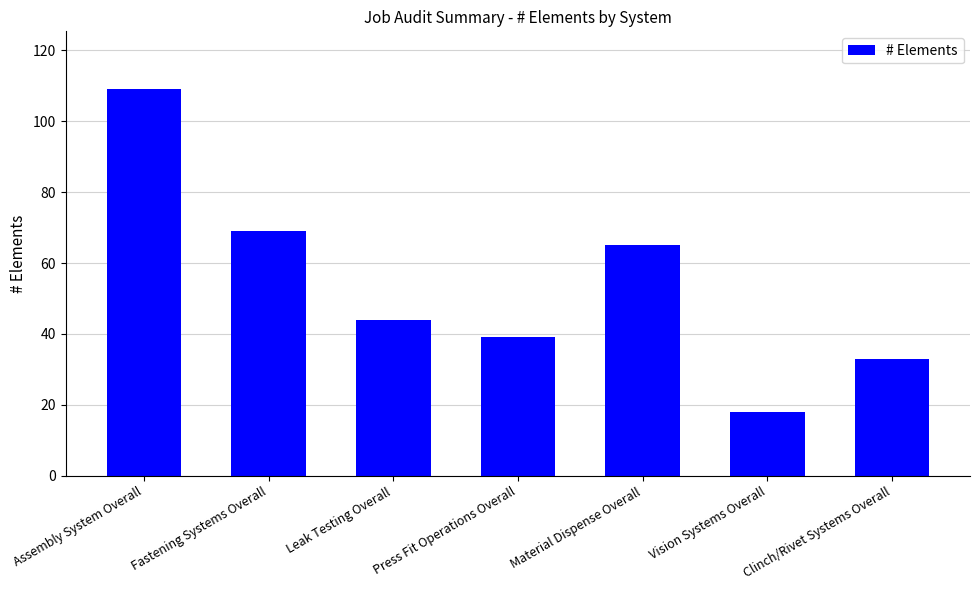

Reading right to left, what are all the values shown in this chart?

33	18	65	39	44	69	109